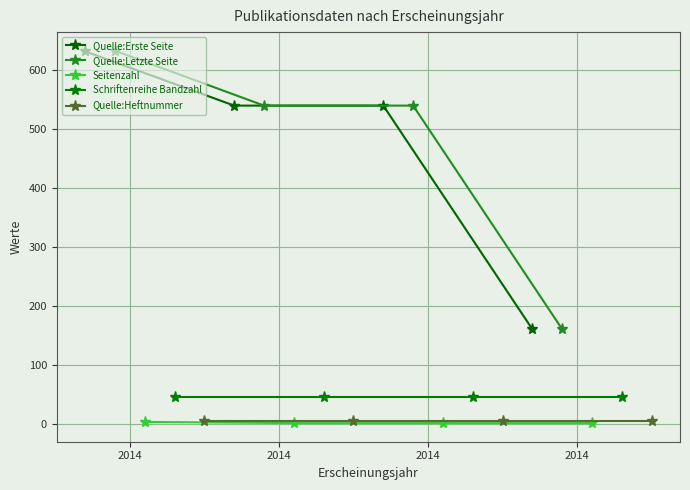

List the series in order of their peak value, highest first.

Quelle:Letzte Seite, Quelle:Erste Seite, Schriftenreihe Bandzahl, Quelle:Heftnummer, Seitenzahl